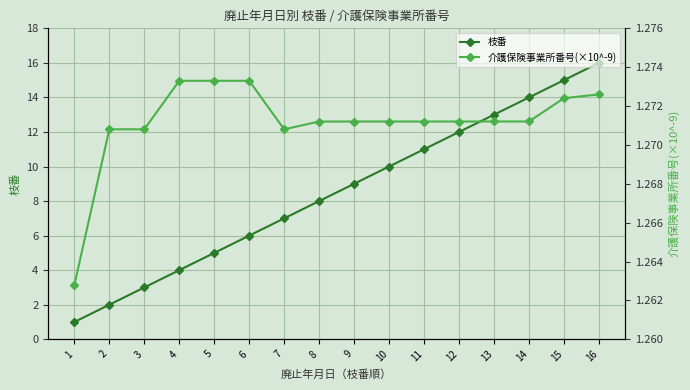

Where is 枝番 nearest to the value 8?

8